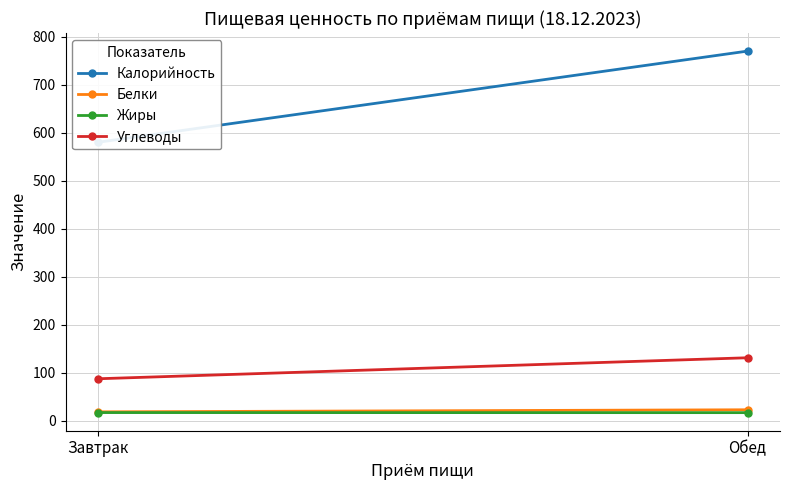

List the series in order of their peak value, highest first.

Калорийность, Углеводы, Белки, Жиры